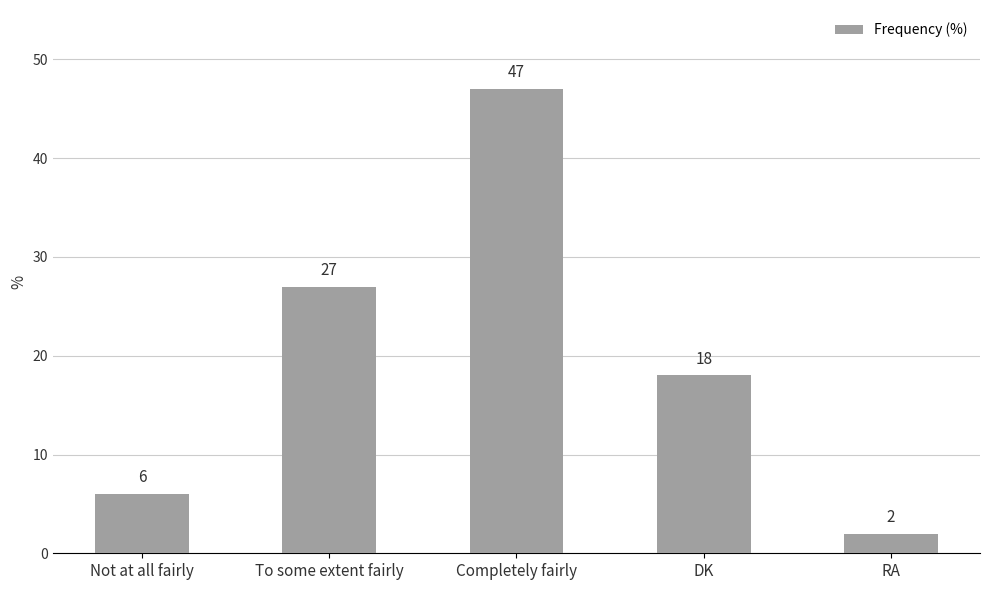

Reading left to right, list all the values displayed in this chart.

Not at all fairly=6	To some extent fairly=27	Completely fairly=47	DK=18	RA=2